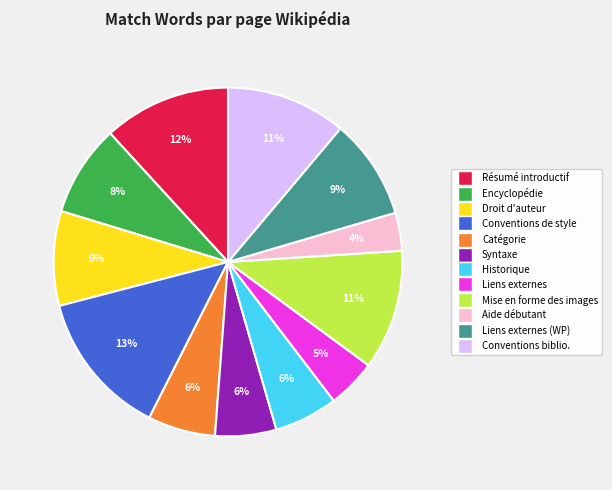

Do Conventions biblio. and Mise en forme des images together represent more than half of the pie?

No